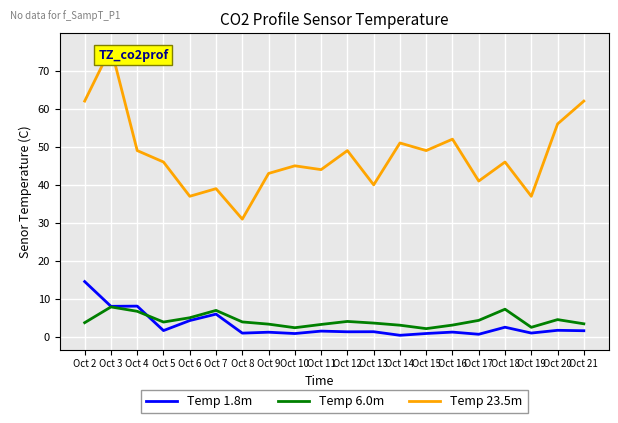

What is the lowest value of the Temp 1.8m series?

0.5